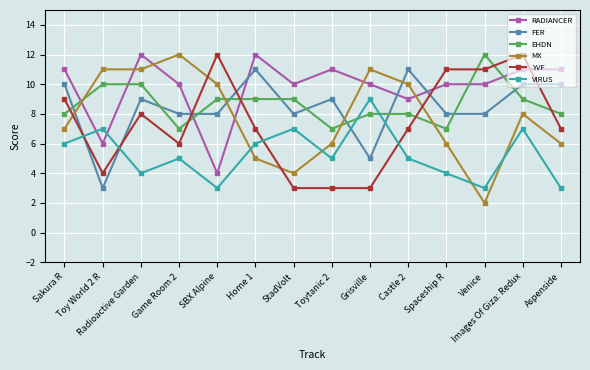

Where do VIRUS and FER first cross each other?

Sakura R and Toy World 2 R